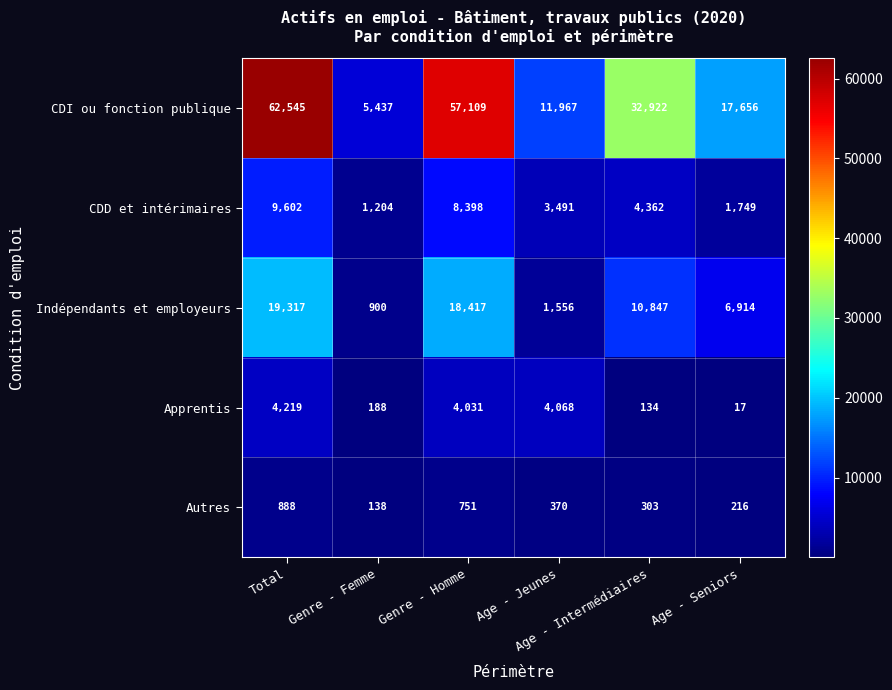

How many categories are shown in the chart?

6